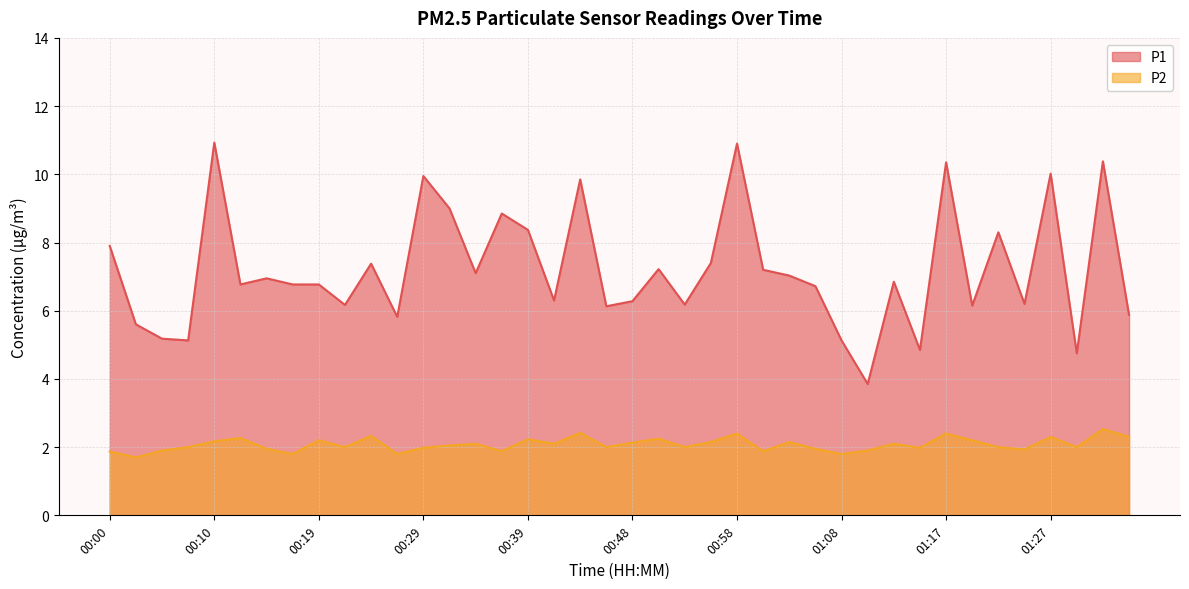

What is the approximate value of P1 at 00:10?

10.9